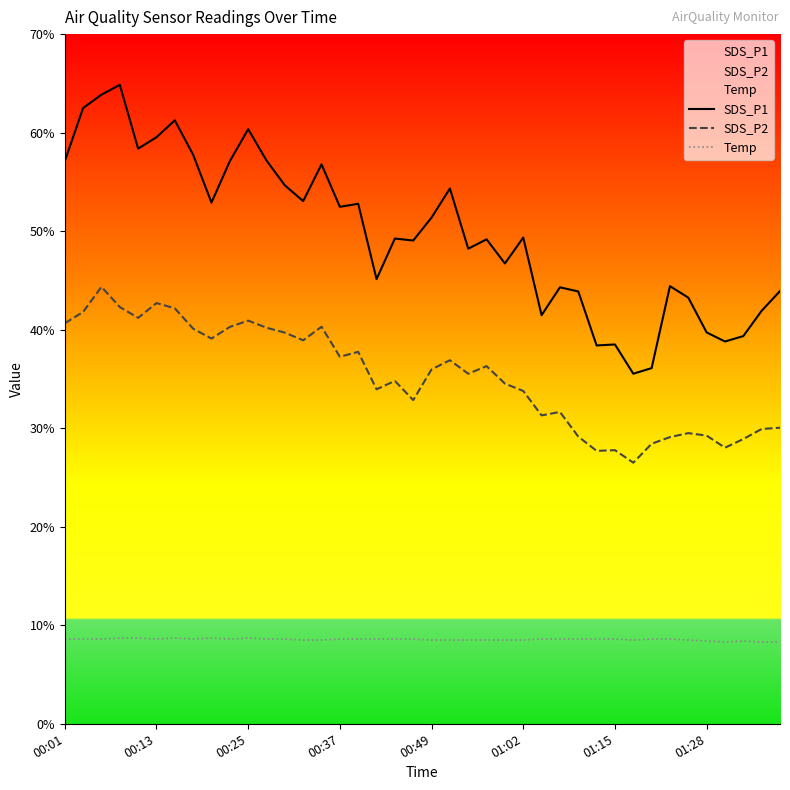

What is the difference between the maximum and minimum values in the SDS_P2 series?

17.9